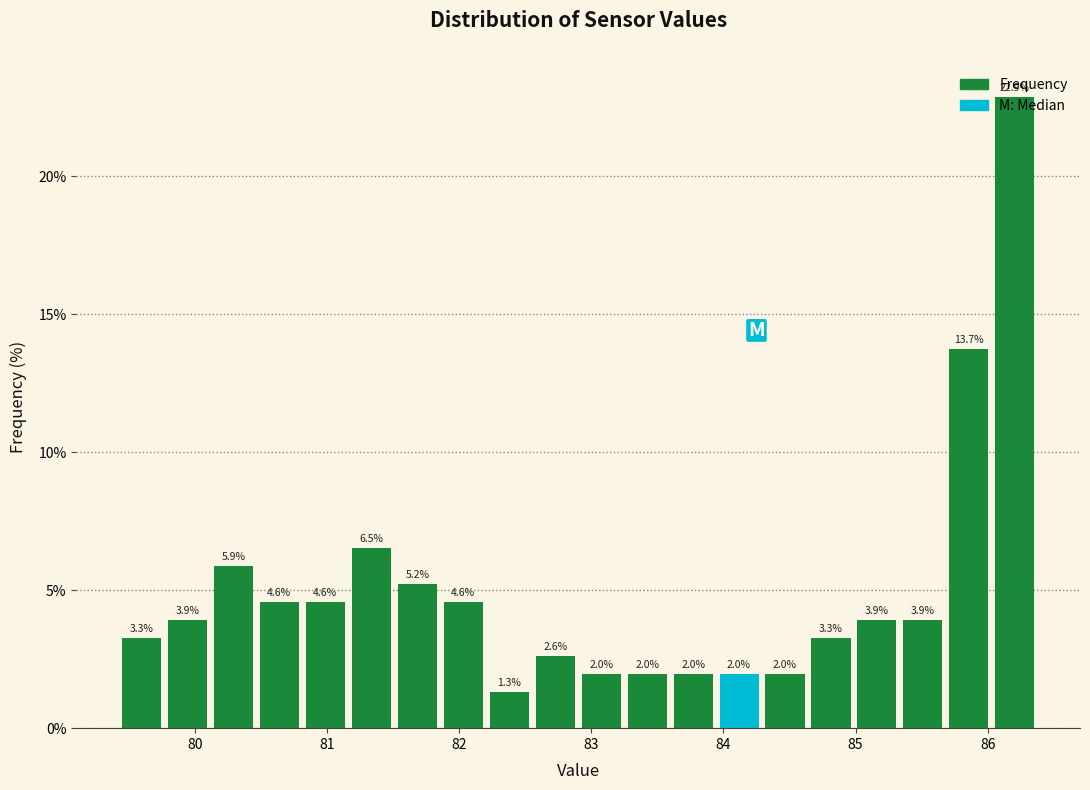

Around what value on the x-axis is the tallest bar? Give the approximate position of its centre, as read against the axis.

86.2